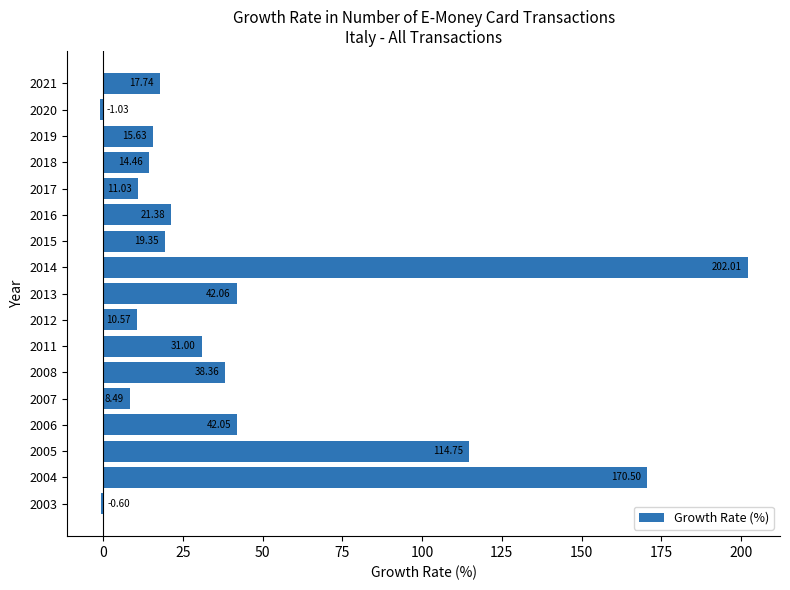

What is the ratio of the value at 2012 to the value at 2019?

0.7